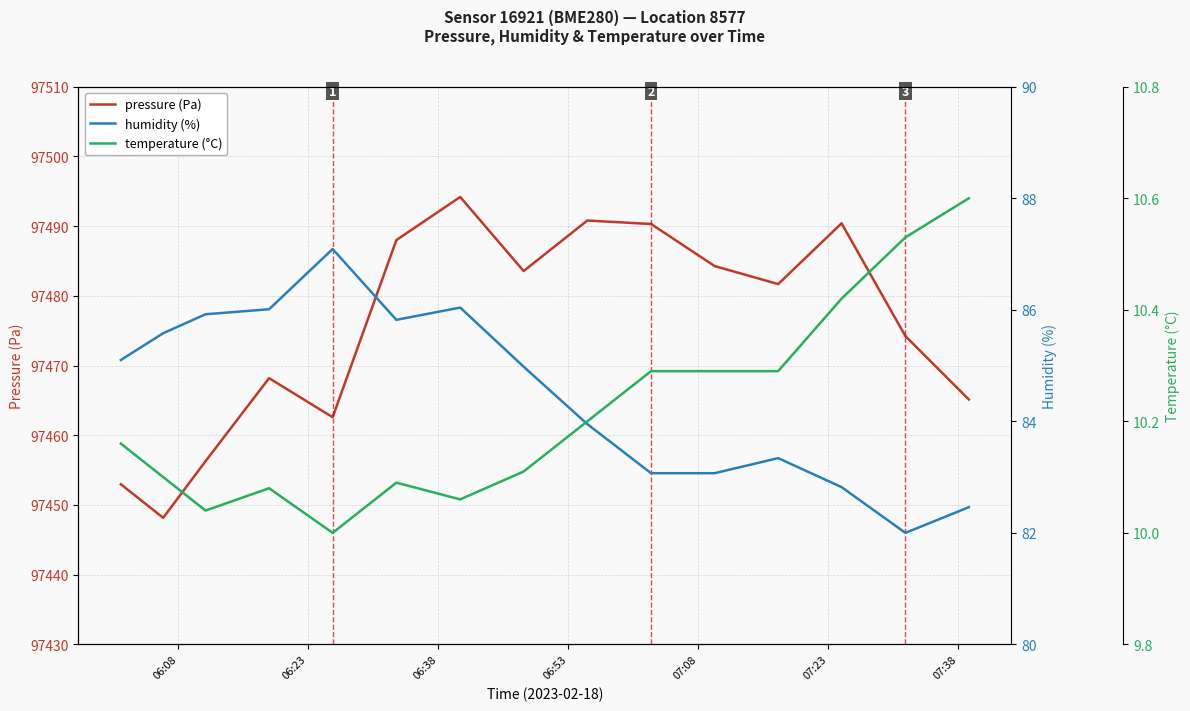

How many values in the pressure (Pa) series exceed 97481?

8